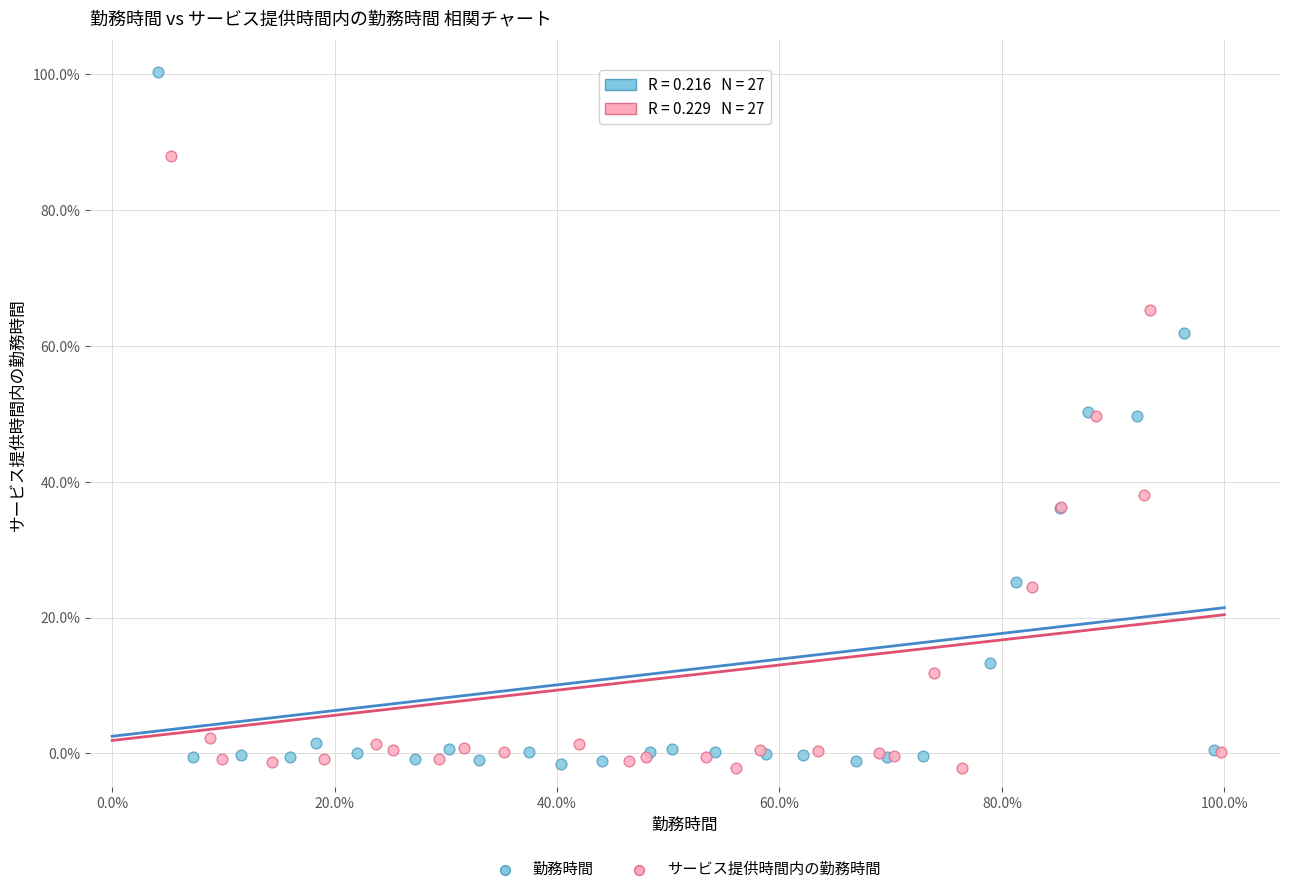

What are all the series names shown in the legend?

勤務時間, サービス提供時間内の勤務時間